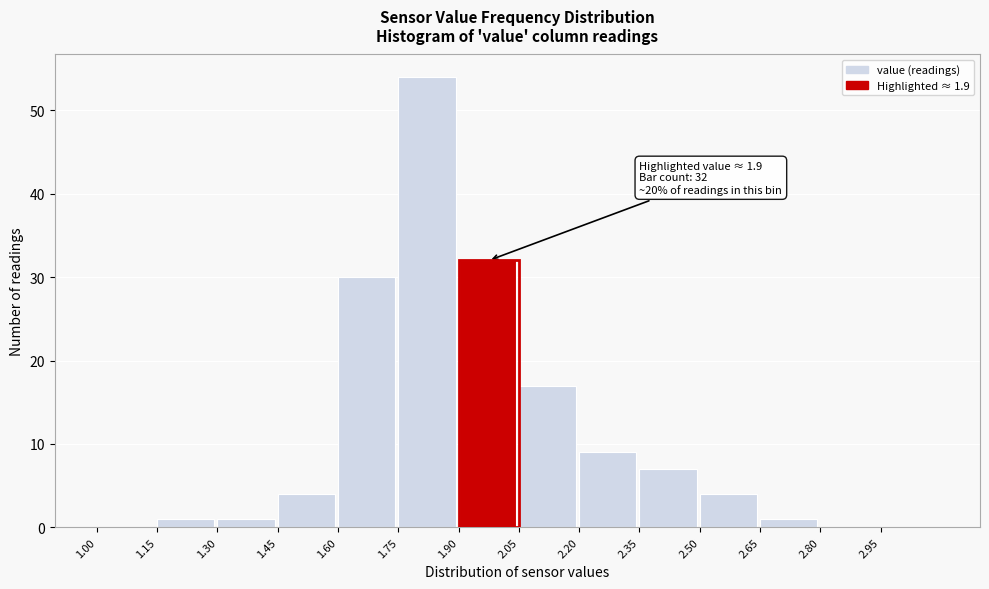

Over which range of the x-axis is the bar tallest?

1.75 to 1.90